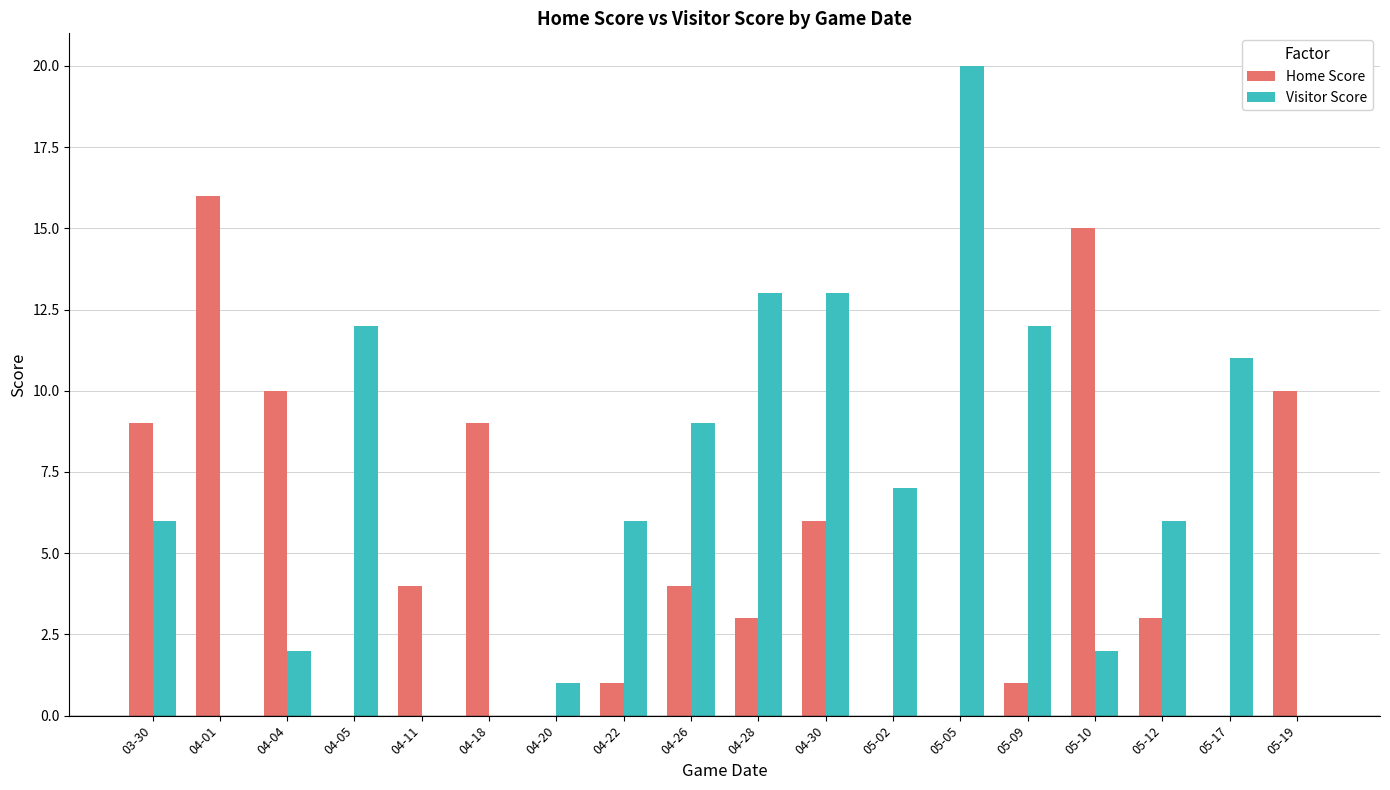

Between 04-11 and 04-30, which series saw the biggest shift?

Visitor Score